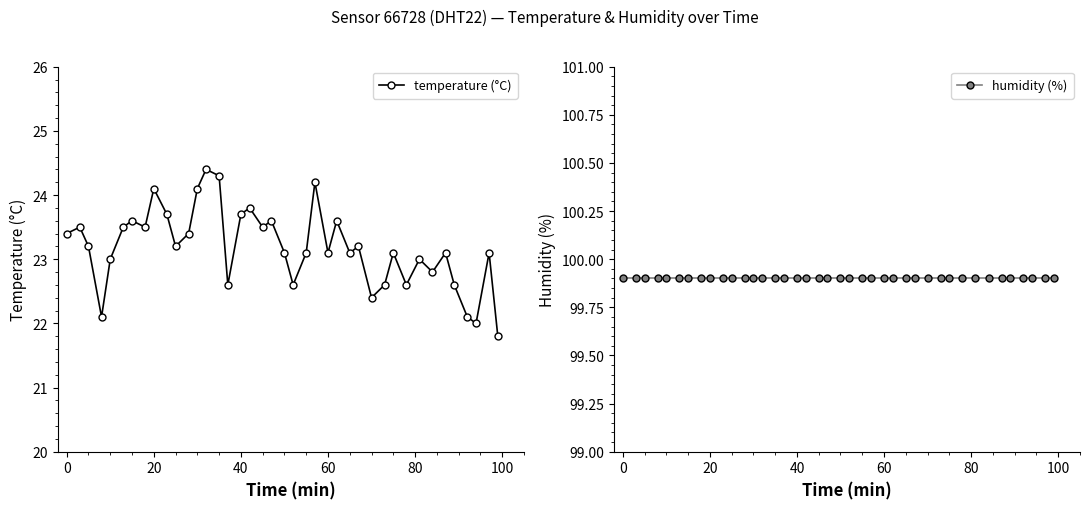

What is the lowest value of the temperature (°C) series?

21.8